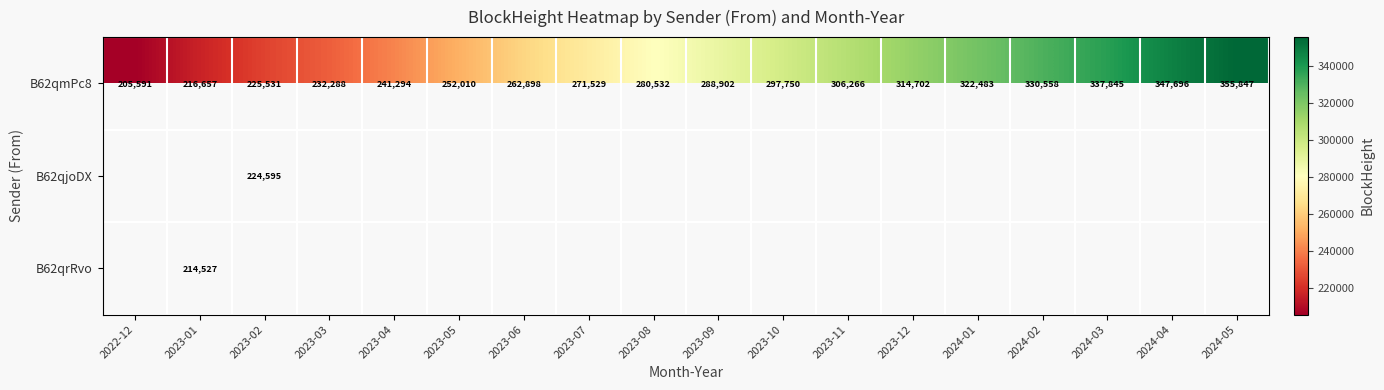

The B62qmPc8 series shows 509297 at 2023-09. True or false?

False